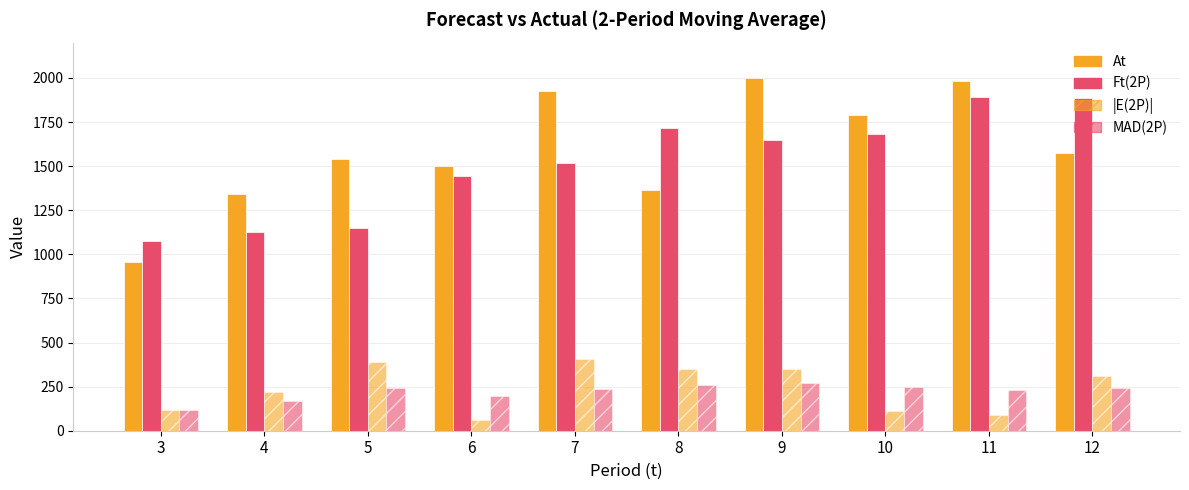

What is the sum of the At values at 8 and 10?

3154.0